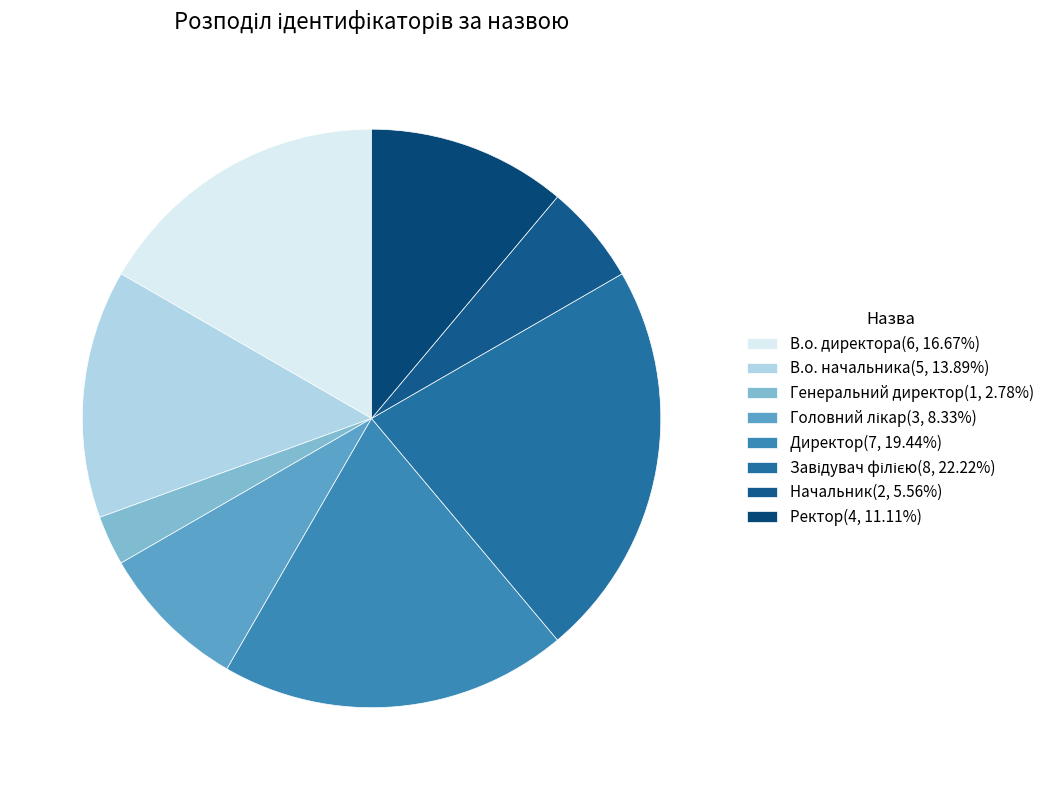

How many slices are in this pie chart?

8